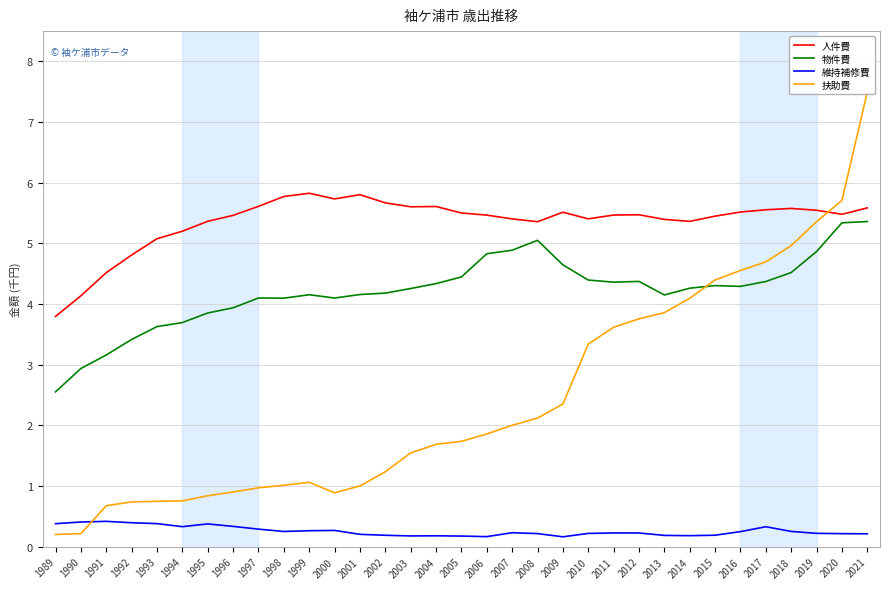

True or false: 物件費 and 維持補修費 cross at least once.

False